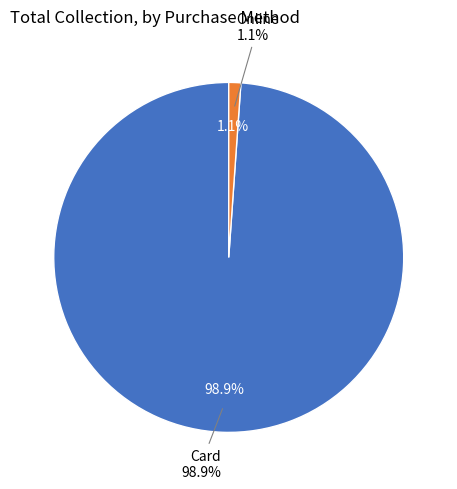

How many segments does this pie chart have?

2